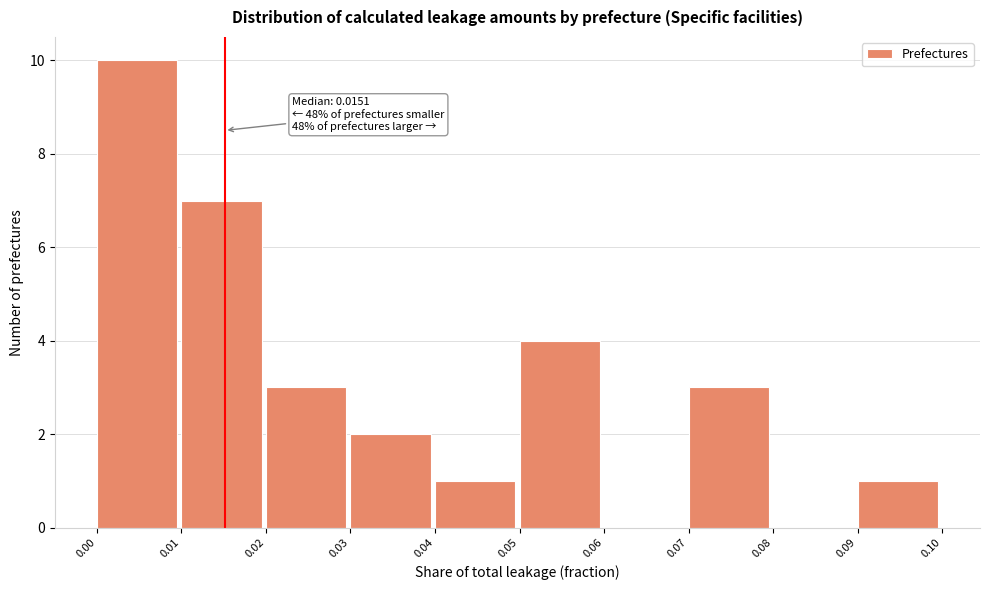

Which range on the x-axis has the tallest bar?

0.00 to 0.01